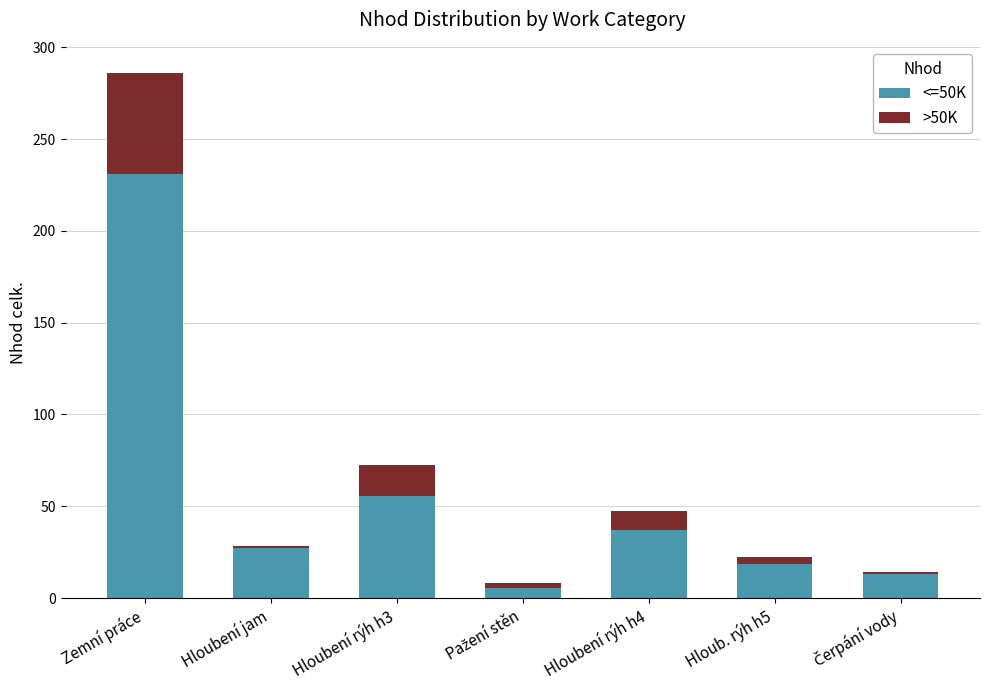

Where is <=50K nearest to the value 118?

Hloubení rýh h3